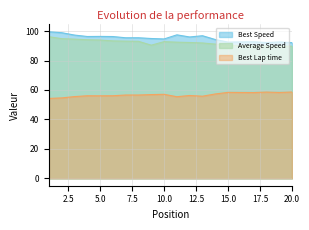

What is the spread (max minus min) of values at 1?

45.2